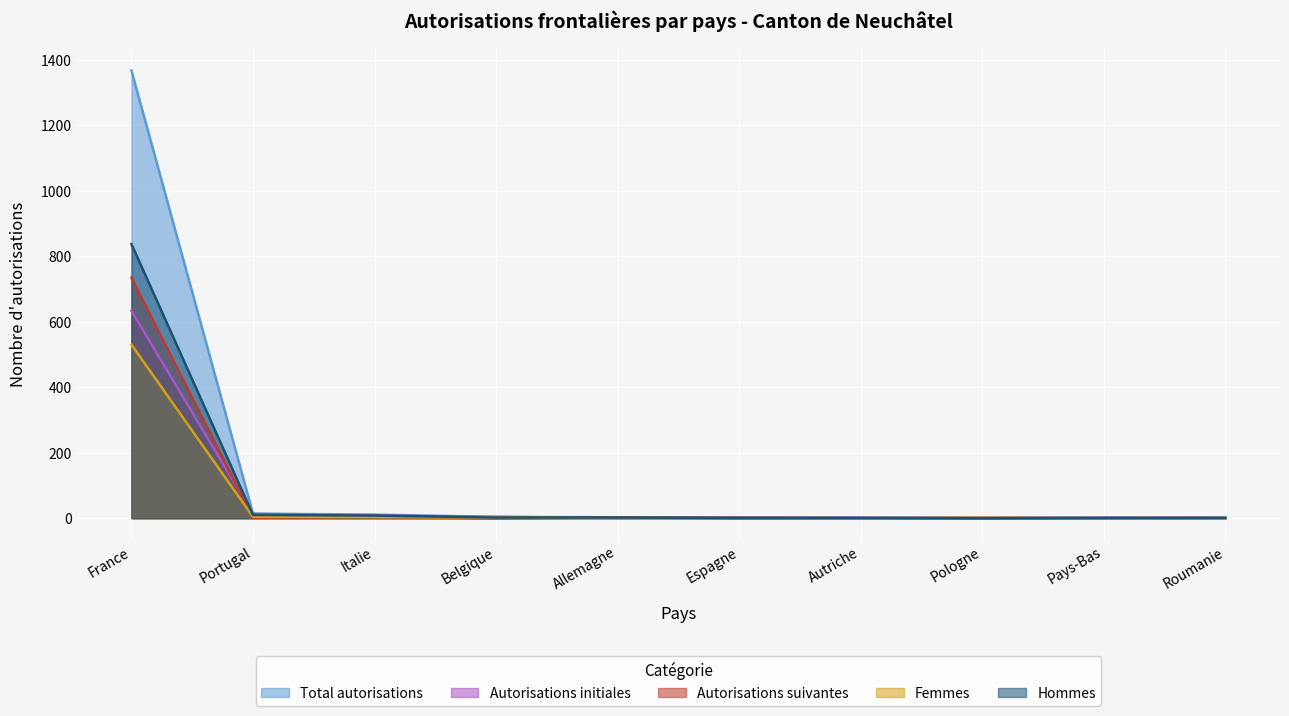

Which series has the widest spread of values?

Total autorisations